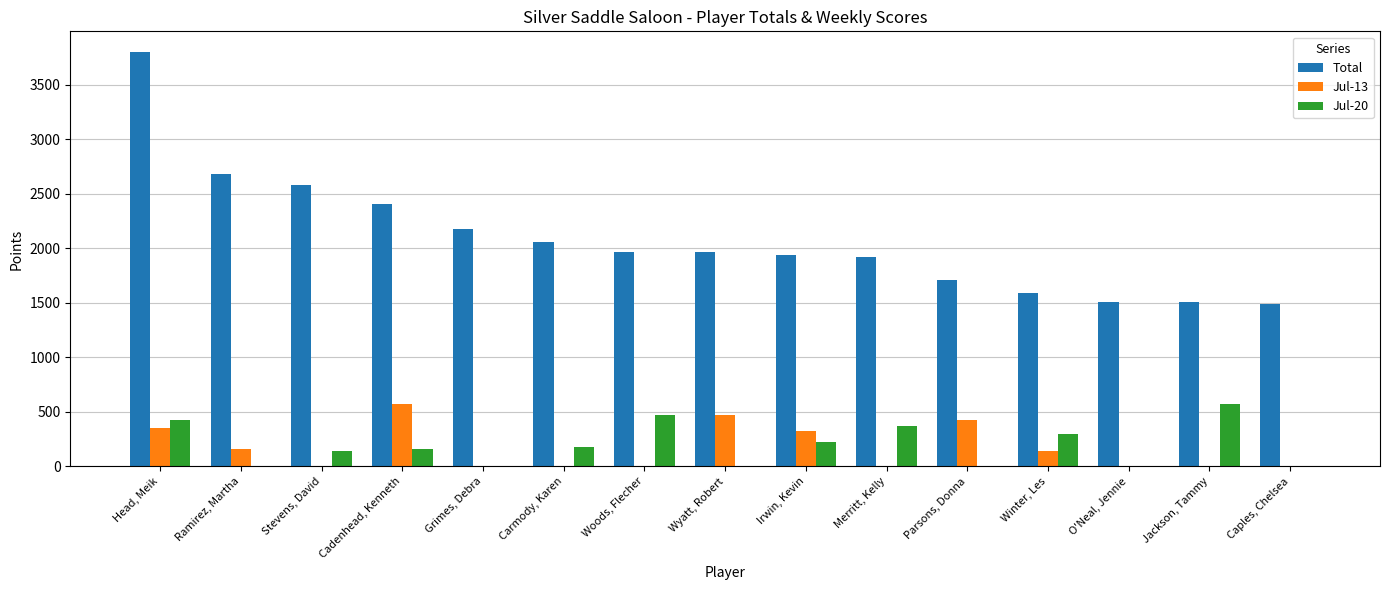

True or false: Jul-20 has a value of 307 at Wyatt, Robert.

False